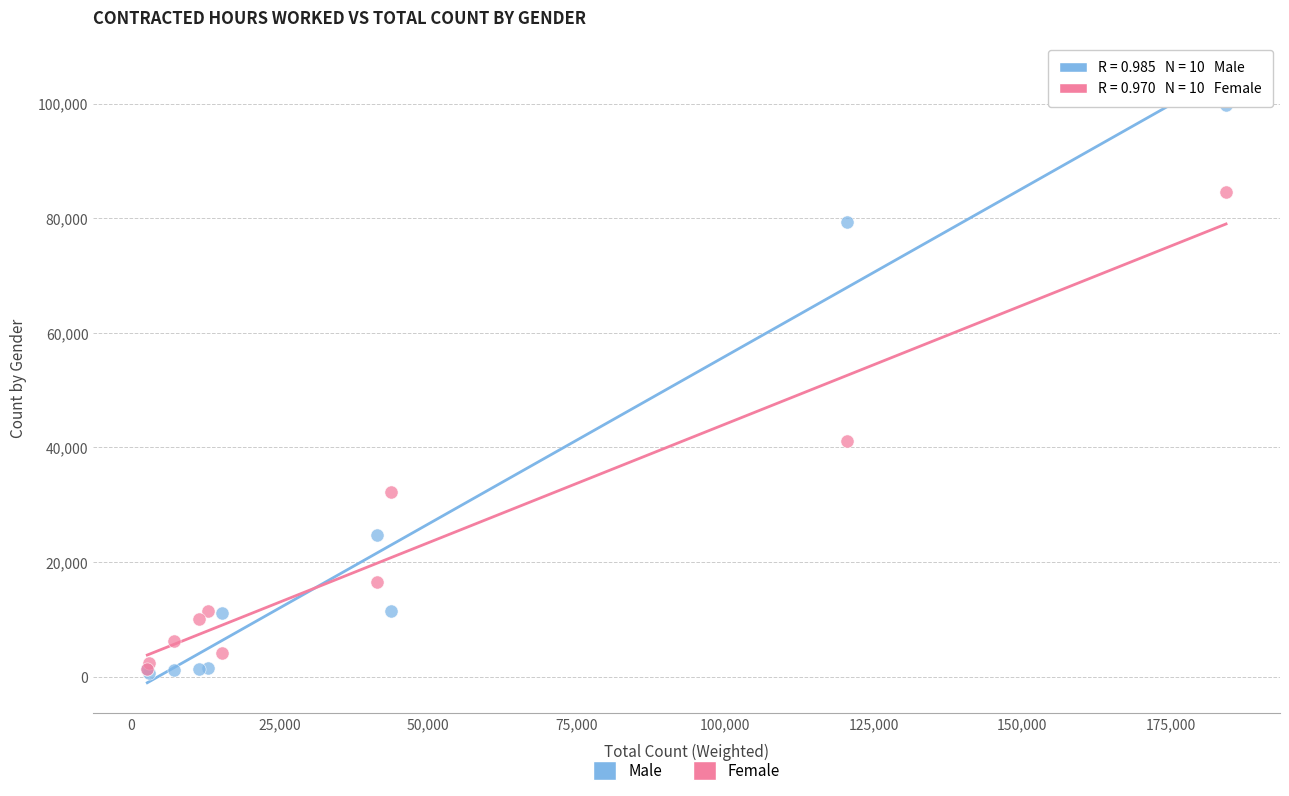

Across all series, what Y value is closest to 50192?

41090